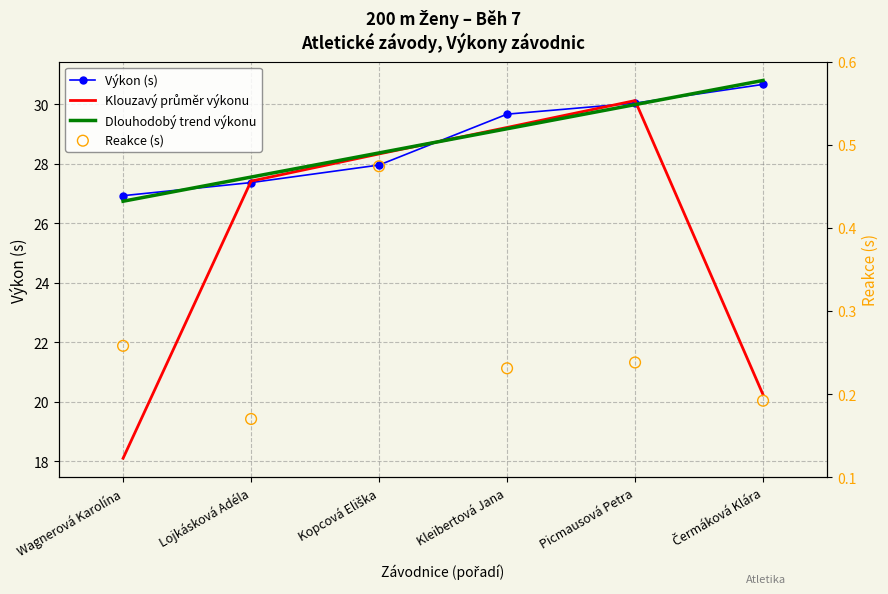

Is the value of Dlouhodobý trend výkonu at Kopcová Eliška greater than the value of Klouzavý průměr výkonu at Picmausová Petra?

No